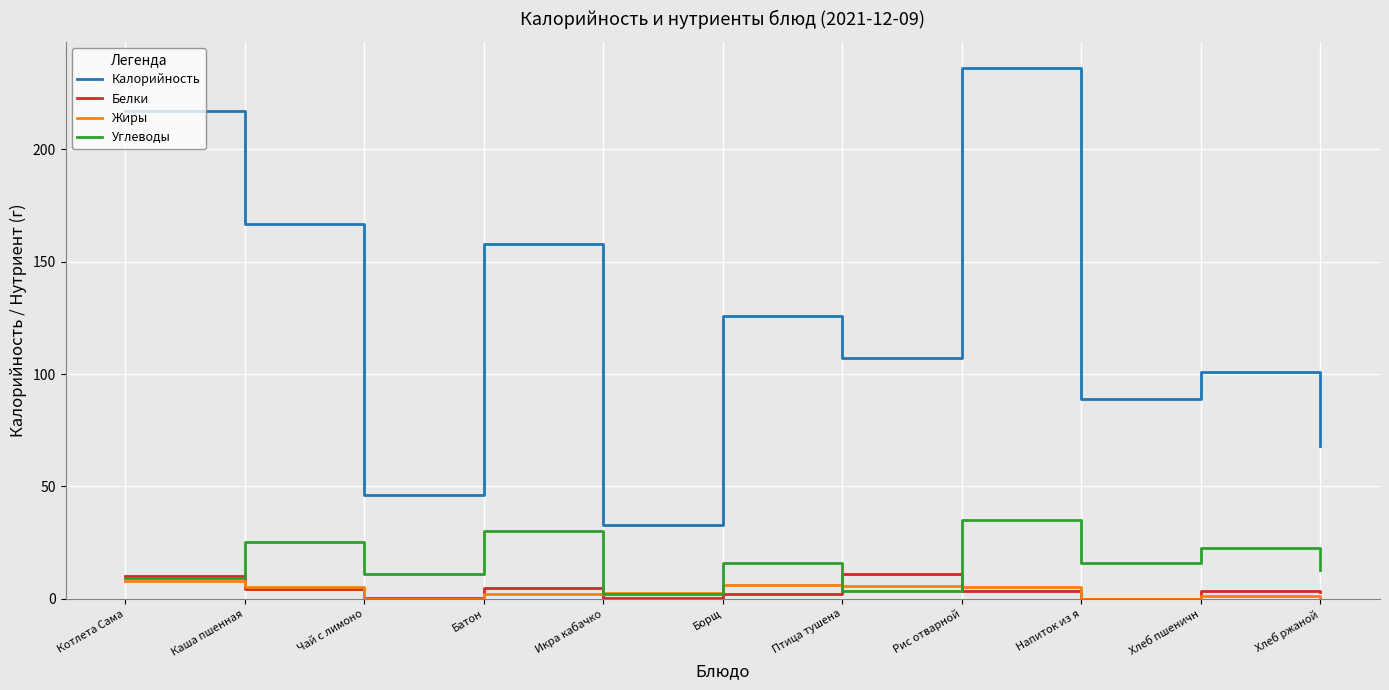

Does the chart display data point markers on the line(s)?

No